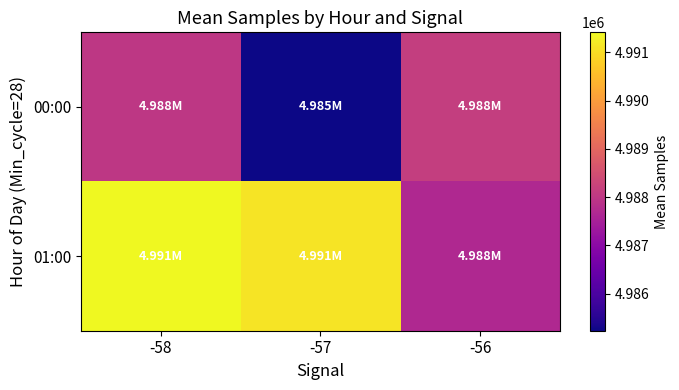

Which category has the lowest value across all series?

-57